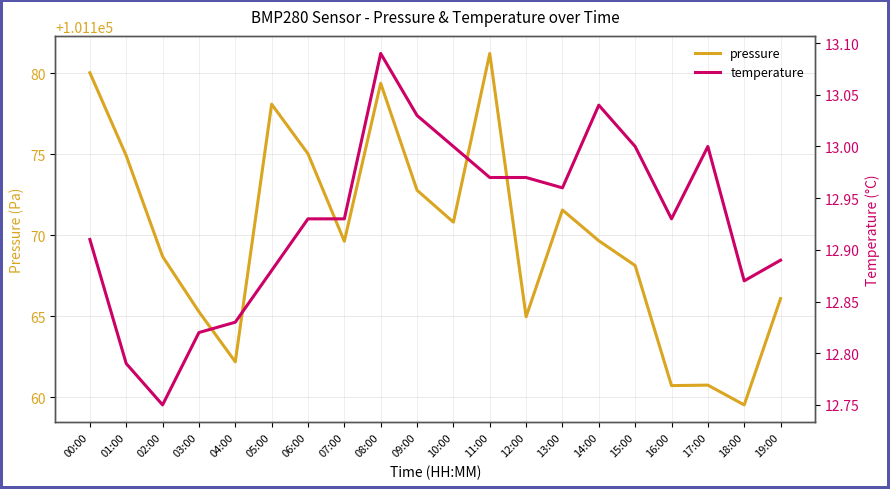

Rank the categories by pressure value from highest to lowest.

11:00, 00:00, 08:00, 05:00, 06:00, 01:00, 09:00, 13:00, 10:00, 14:00, 07:00, 02:00, 15:00, 19:00, 03:00, 12:00, 04:00, 17:00, 16:00, 18:00